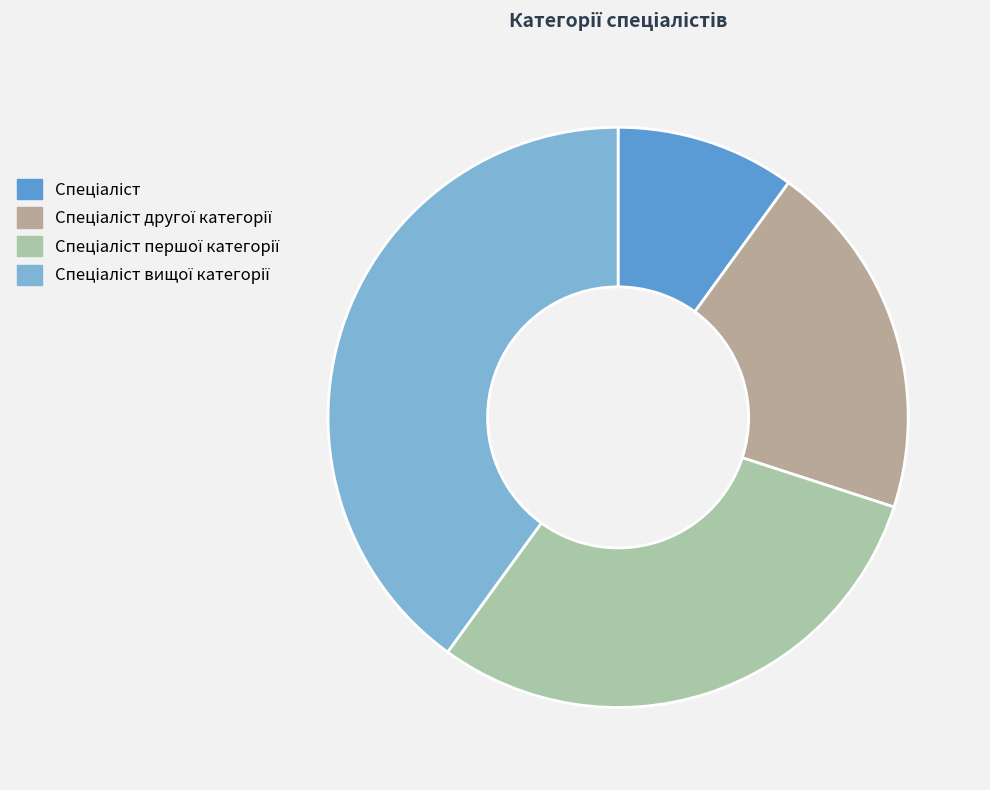

How many slices are in this pie chart?

4